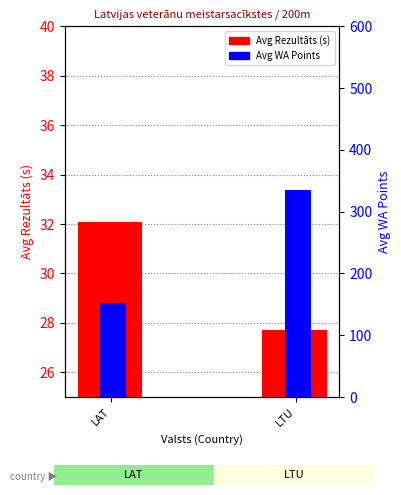

The Avg Rezultāts (s) series shows 27.7 at LTU. True or false?

True